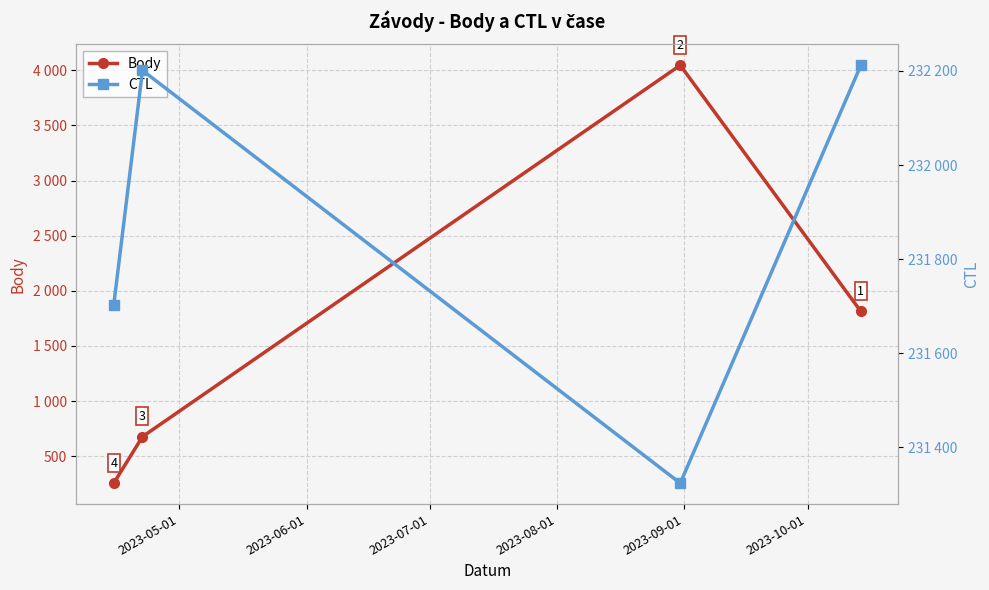

What is the spread (max minus min) of values at 2023-07-01?

227279